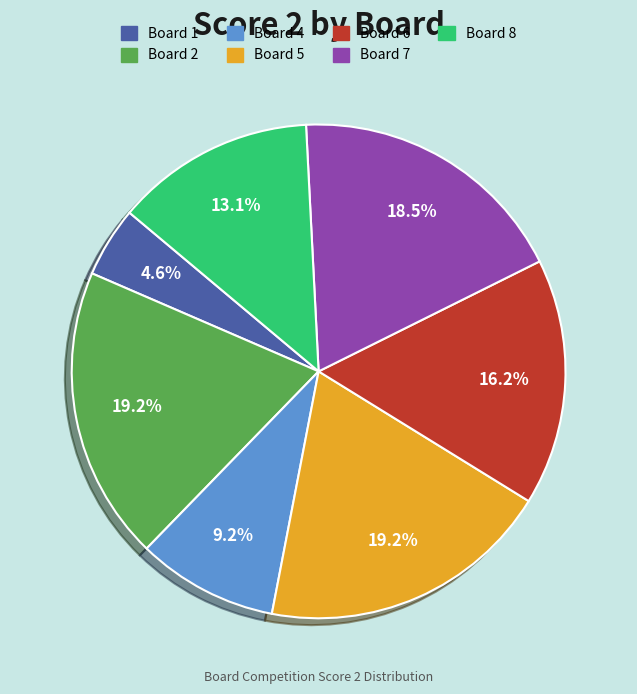

How many slices are in this pie chart?

7